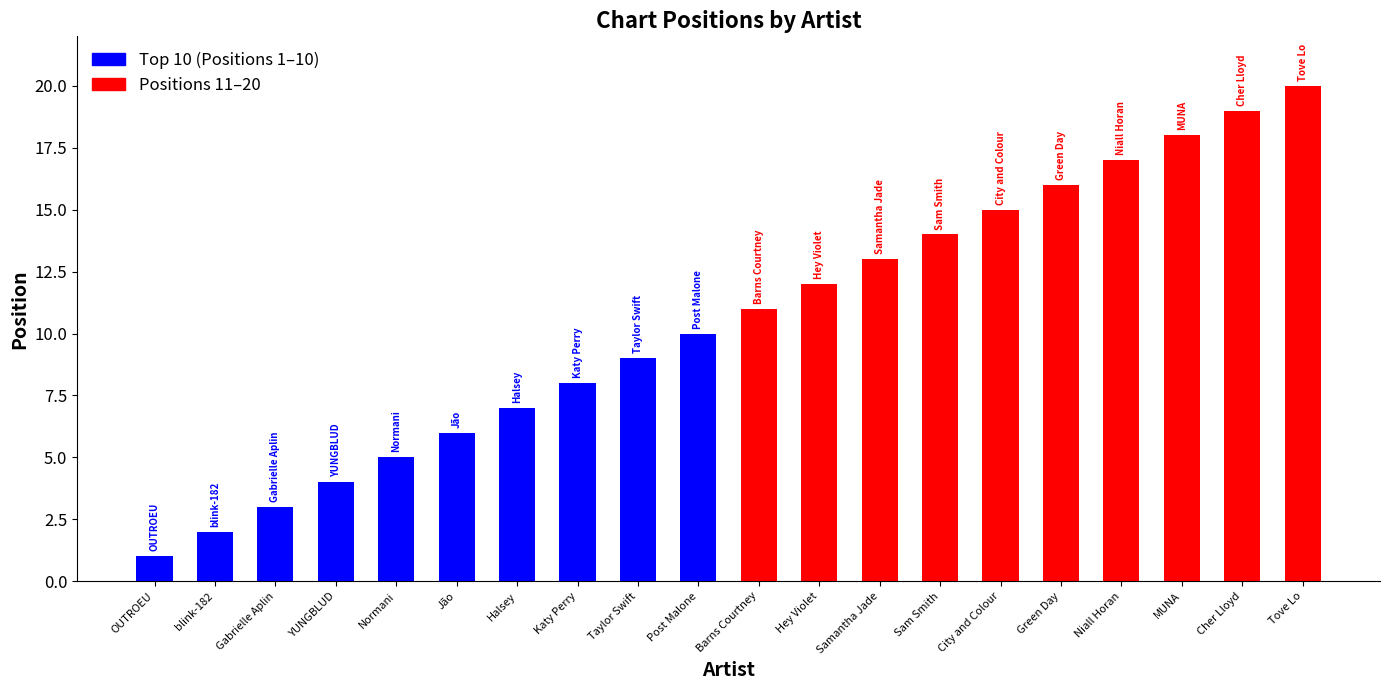

Reading left to right, list all the values displayed in this chart.

OUTROEU=1	blink-182=2	Gabrielle Aplin=3	YUNGBLUD=4	Normani=5	Jão=6	Halsey=7	Katy Perry=8	Taylor Swift=9	Post Malone=10	Barns Courtney=11	Hey Violet=12	Samantha Jade=13	Sam Smith=14	City and Colour=15	Green Day=16	Niall Horan=17	MUNA=18	Cher Lloyd=19	Tove Lo=20